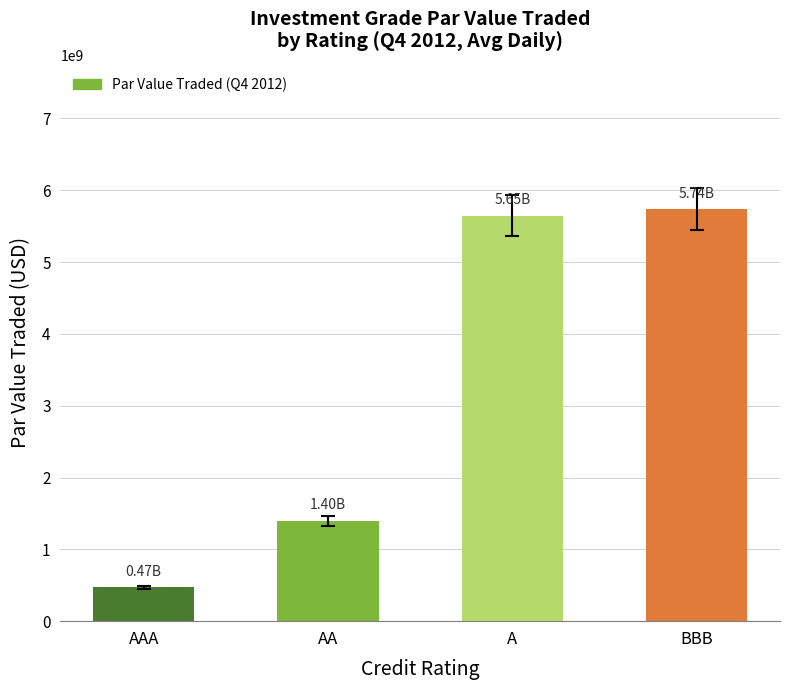

What is the label of the 1st bar from the left?

AAA